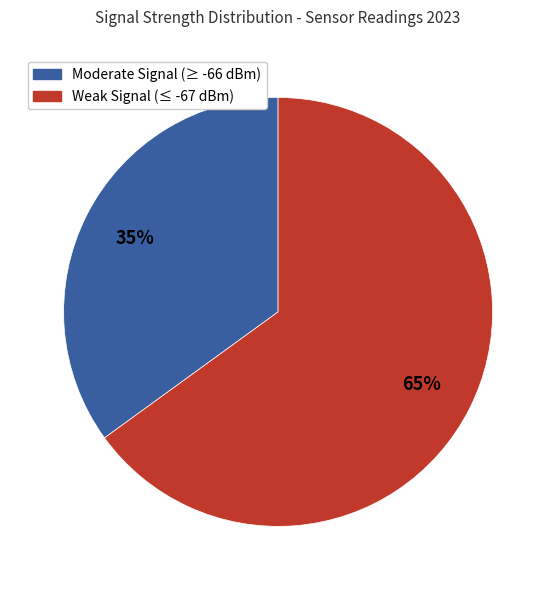

Does Weak Signal (≤ -67 dBm) account for over 50% of the chart?

Yes